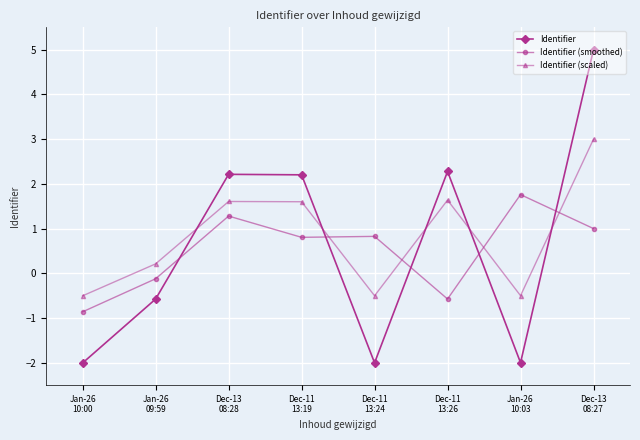

After their last crossing, which series has the higher values: Identifier (smoothed) or Identifier?

Identifier